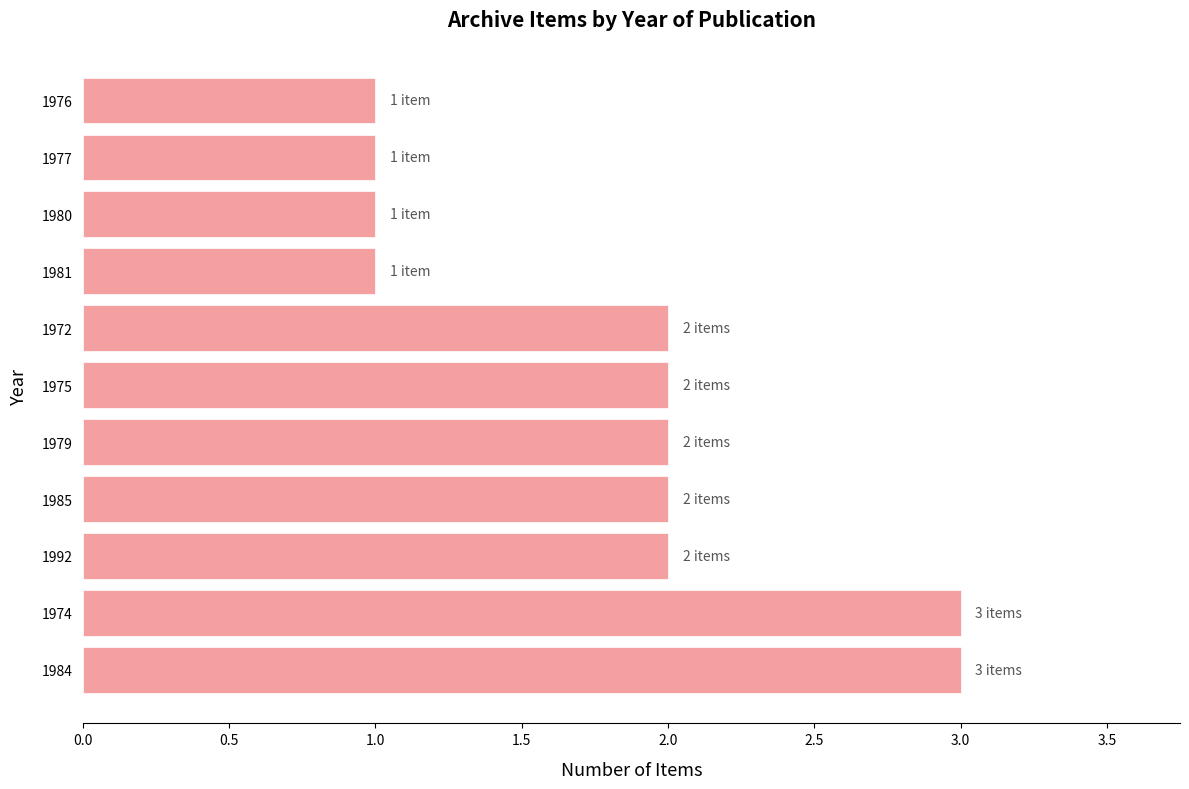

What is the sum of the values at 1977 and 1985?

3